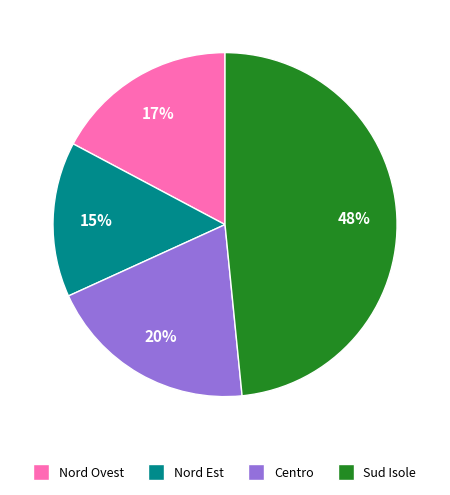

Do Sud Isole and Centro together represent more than half of the pie?

Yes